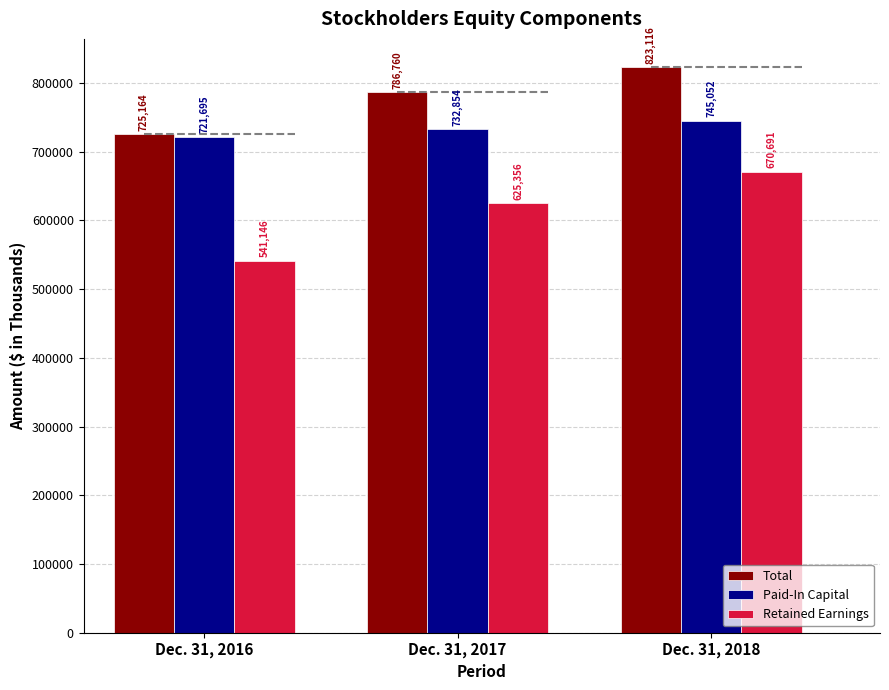

What is the difference between the Total values at Dec. 31, 2017 and Dec. 31, 2018?

36356